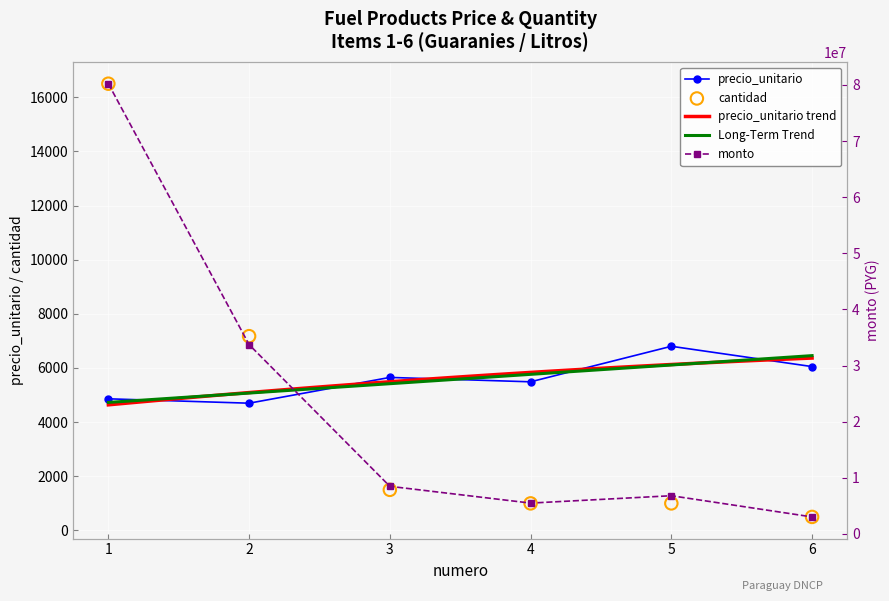

Is the value of monto at 6 greater than the value of cantidad at 1?

Yes